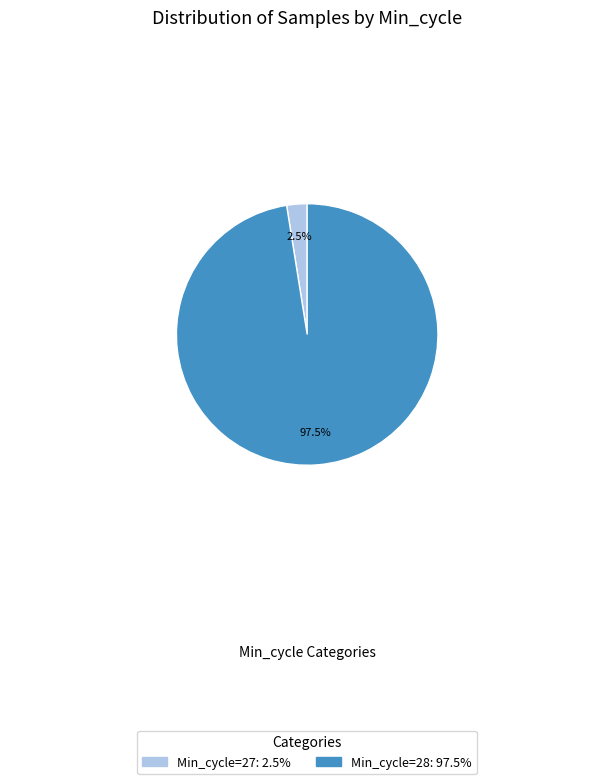

Is there a majority slice in this chart?

Yes